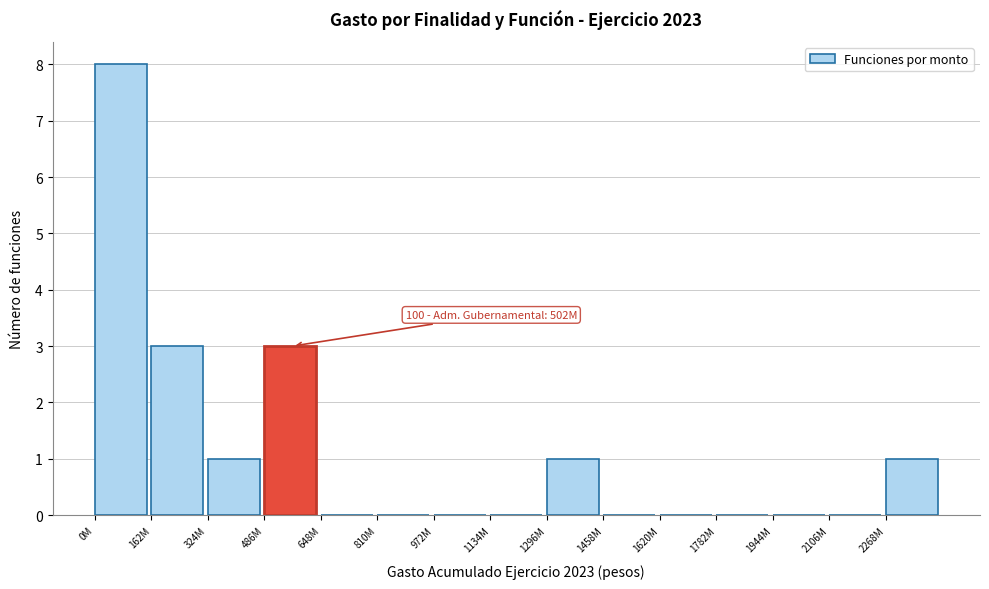

Reading left to right, transcribe all the data shown in this chart.

0M=8	162M=3	324M=1	486M=3	648M=0	810M=0	972M=0	1134M=0	1296M=1	1458M=0	1620M=0	1782M=0	1944M=0	2106M=0	2268M=1